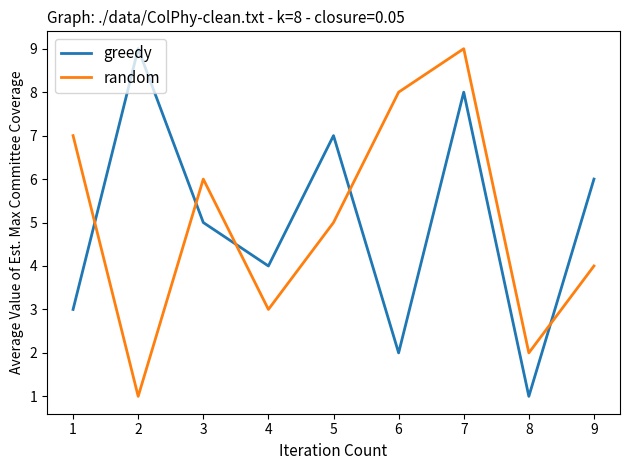

True or false: greedy has a value of 7 at 3.

False